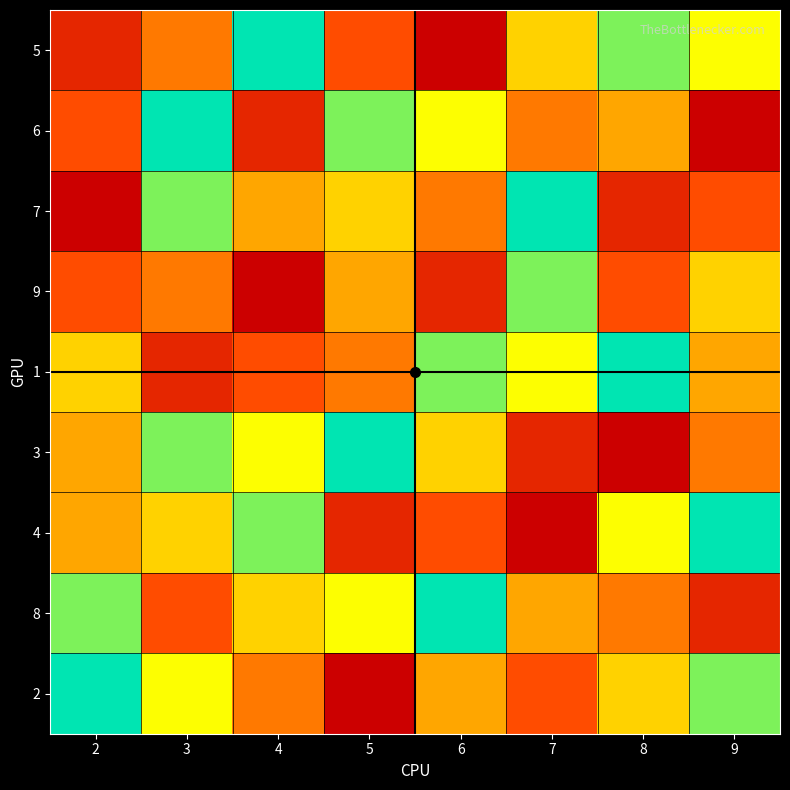

Reading left to right, extract all data points from this chart.

5: 2=2	3=4	4=9	5=3	6=1	7=6	8=8	9=7
6: 2=3	3=9	4=2	5=8	6=7	7=4	8=5	9=1
7: 2=1	3=8	4=5	5=6	6=4	7=9	8=2	9=3
9: 2=3	3=4	4=1	5=5	6=2	7=8	8=3	9=6
1: 2=6	3=2	4=3	5=4	6=8	7=7	8=9	9=5
3: 2=5	3=8	4=7	5=9	6=6	7=2	8=1	9=4
4: 2=5	3=6	4=8	5=2	6=3	7=1	8=7	9=9
8: 2=8	3=3	4=6	5=7	6=9	7=5	8=4	9=2
2: 2=9	3=7	4=4	5=1	6=5	7=3	8=6	9=8